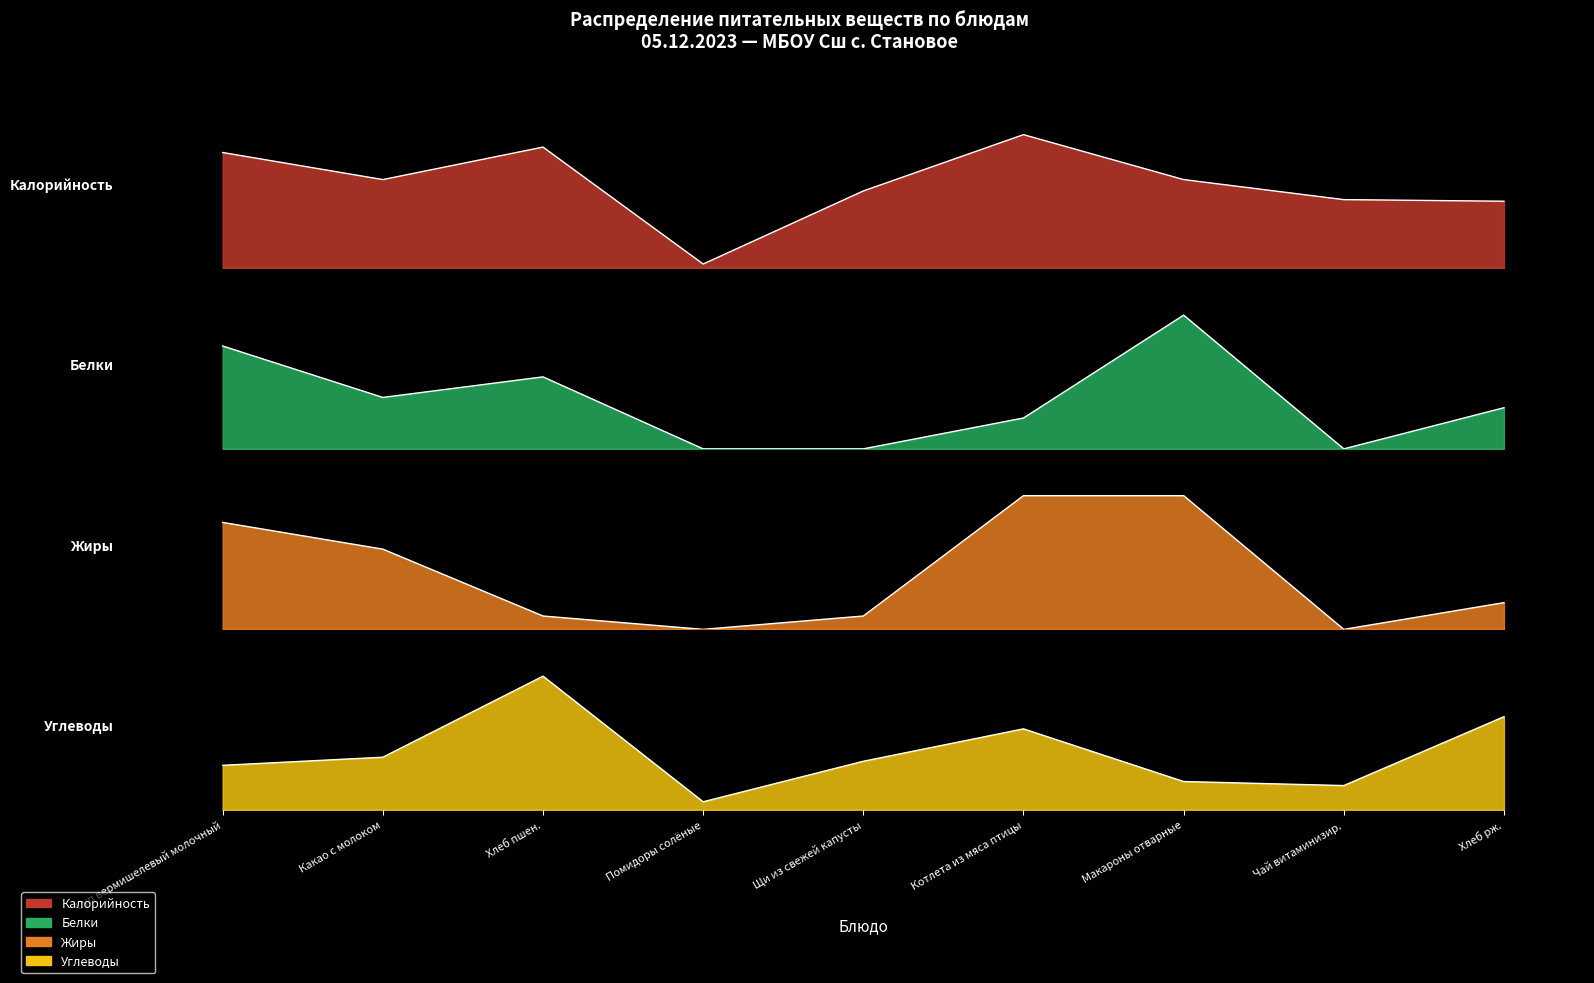

Which series changed the most between Какао с молоком and Помидоры солёные?

Калорийность